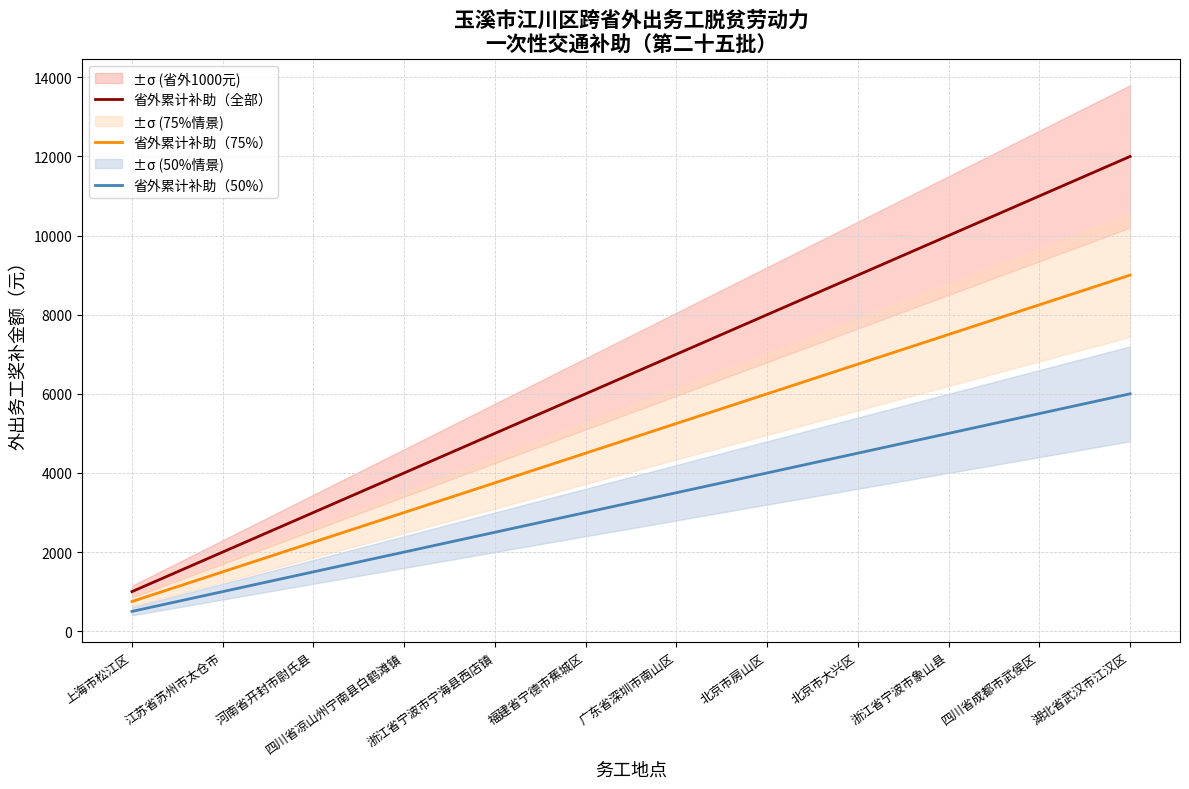

What is the difference between the maximum and second lowest values in the 省外累计补助（75%） series?

7500